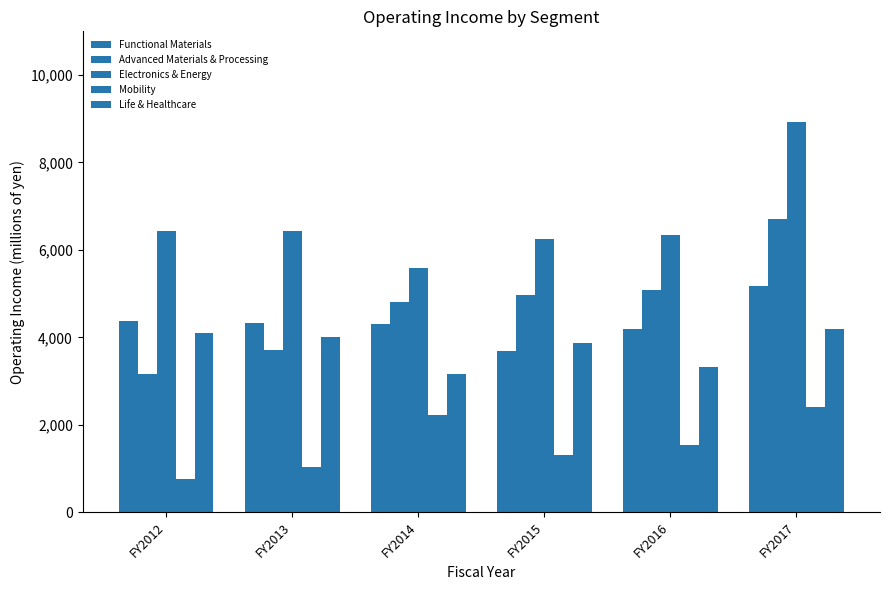

Are the bars horizontal?

No